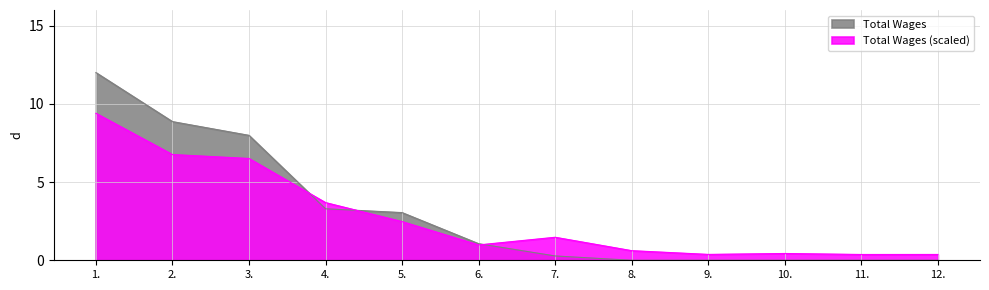

True or false: the data has more than 0 interior local peaks.

False